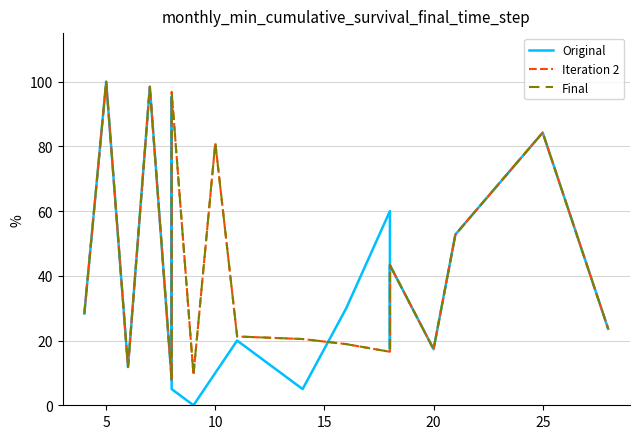

The Iteration 2 series shows 7.8 at 10. True or false?

False